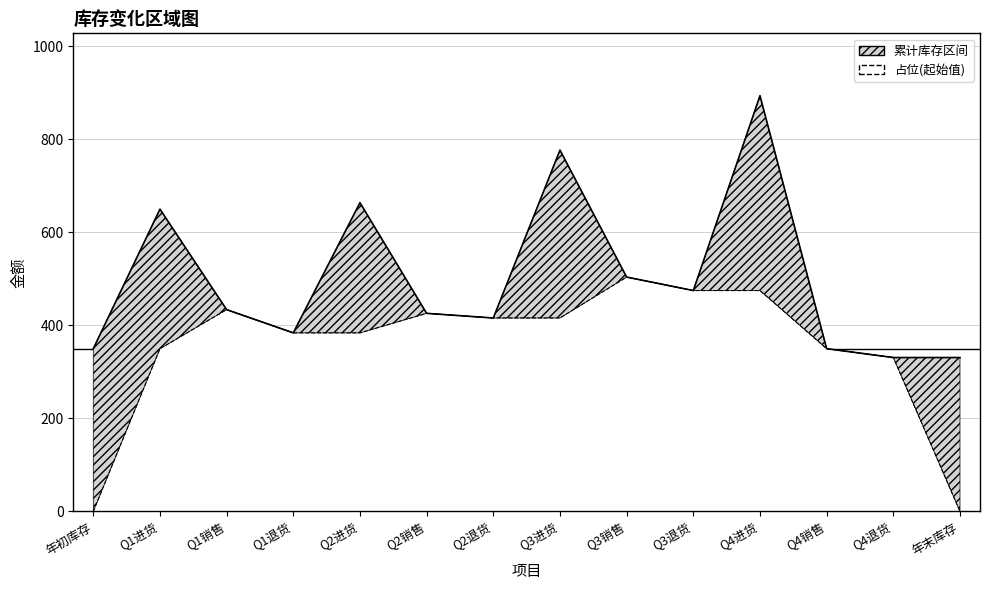

How many values in the 占位 series exceed 416?

5